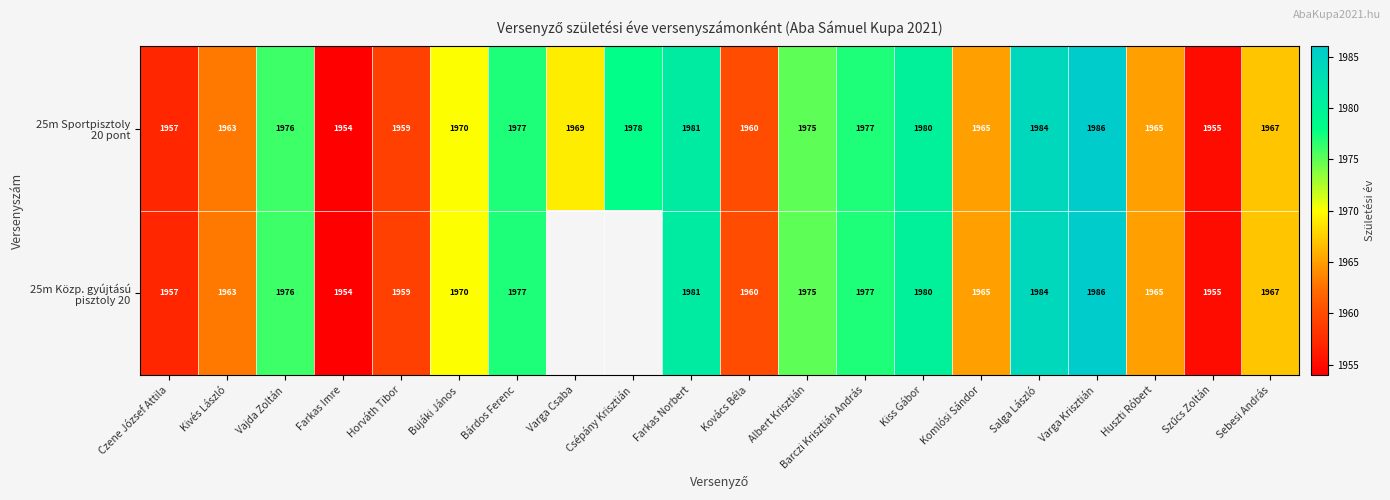

What is the total value across all series at Kiss Gábor?

3960